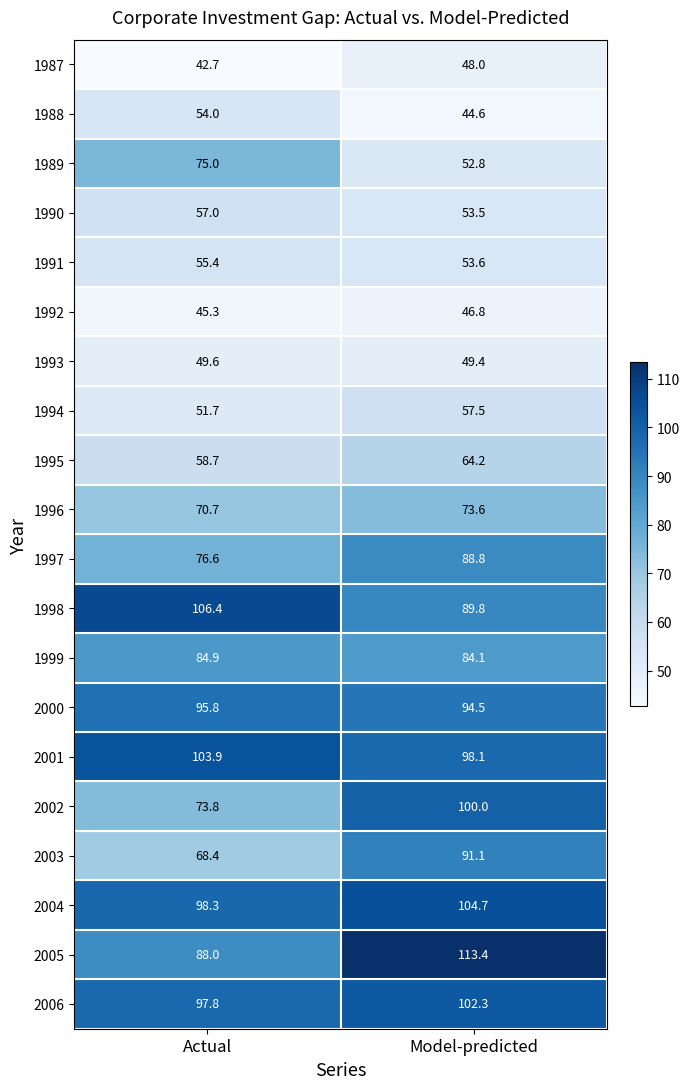

Where is 2003 nearest to the value 79?

Actual